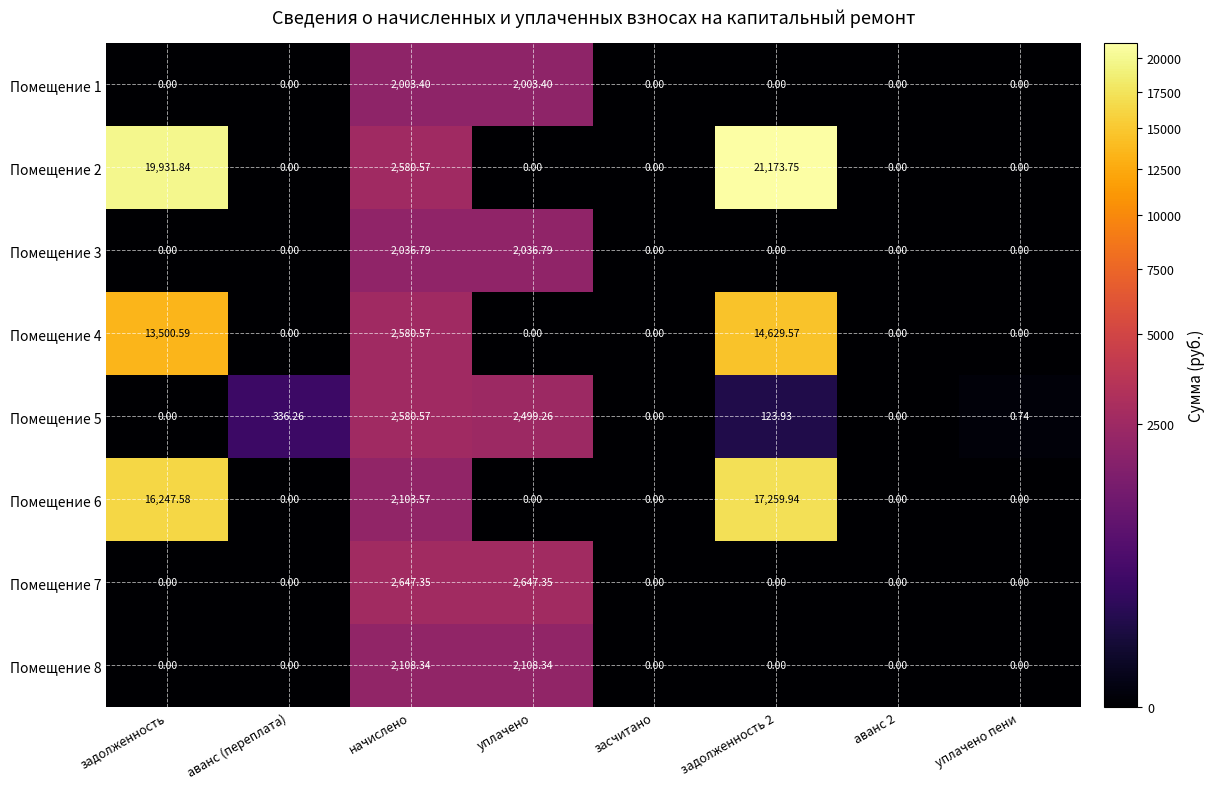

At which category is the sum across all series the highest?

задолженность 2